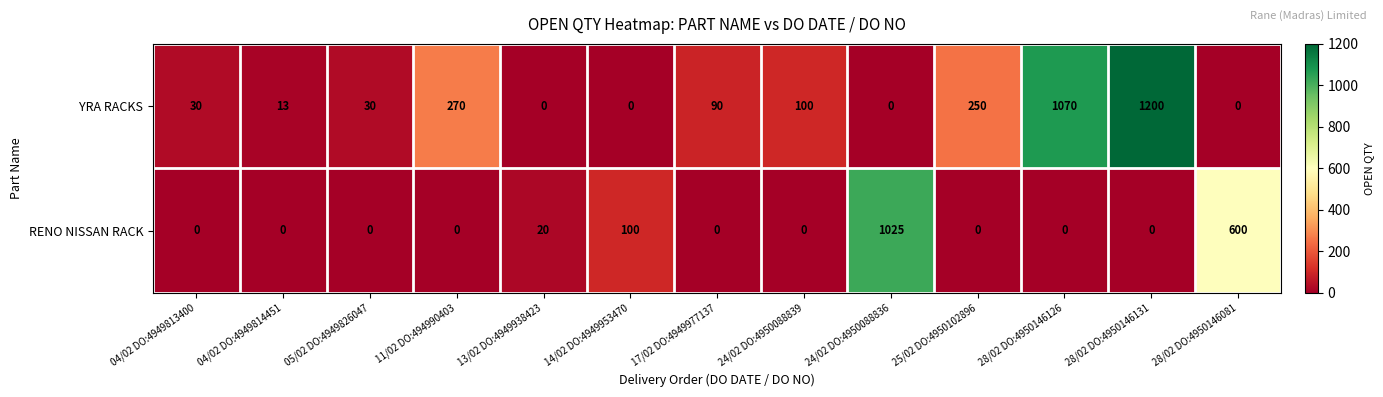

The value of RENO NISSAN RACK at 17/02 DO:4949977137 is 0. True or false?

True